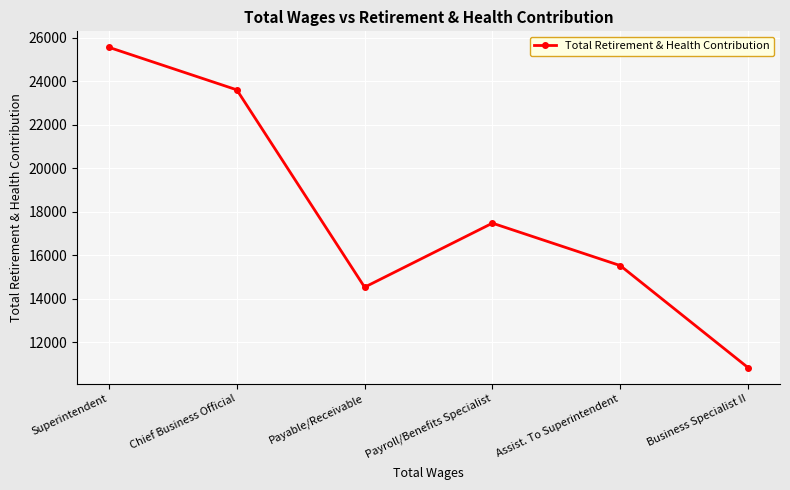

Is it true that the value at Assist. To Superintendent is 15518?

True